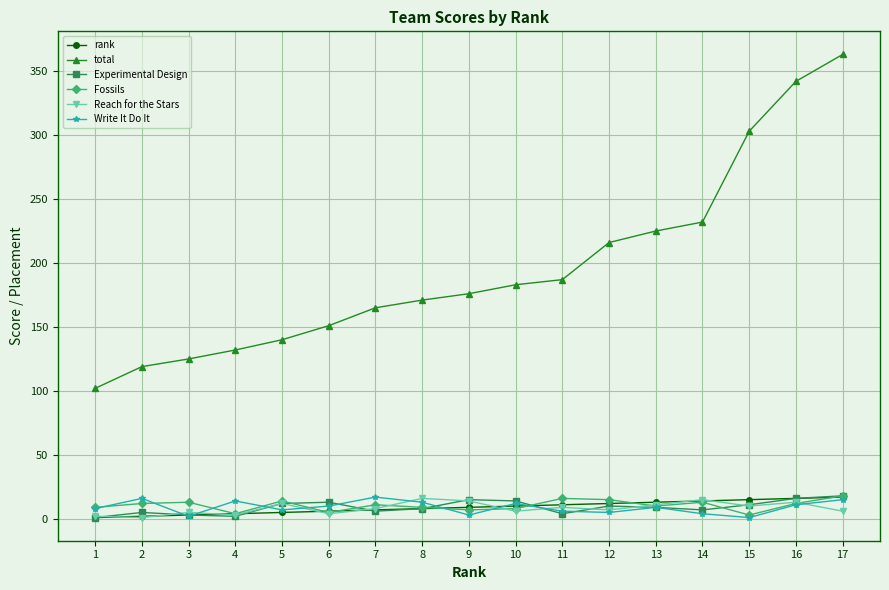

What is the lowest value of the total series?

102